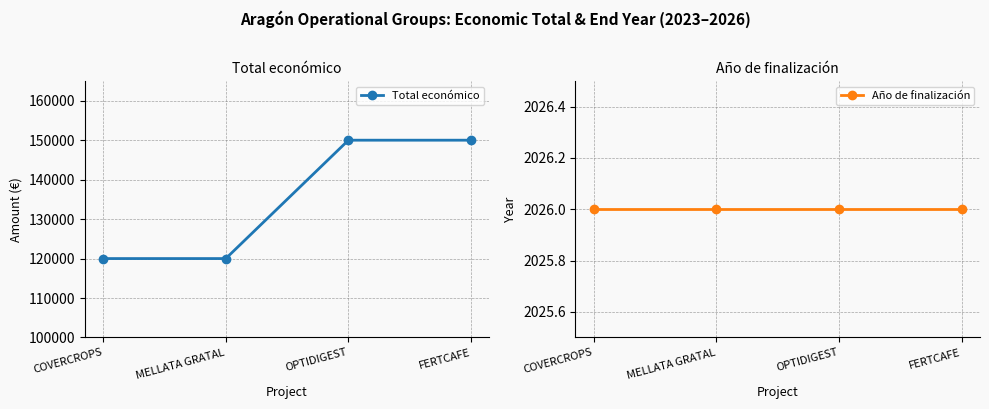

What is the highest value of the Total económico series?

150000